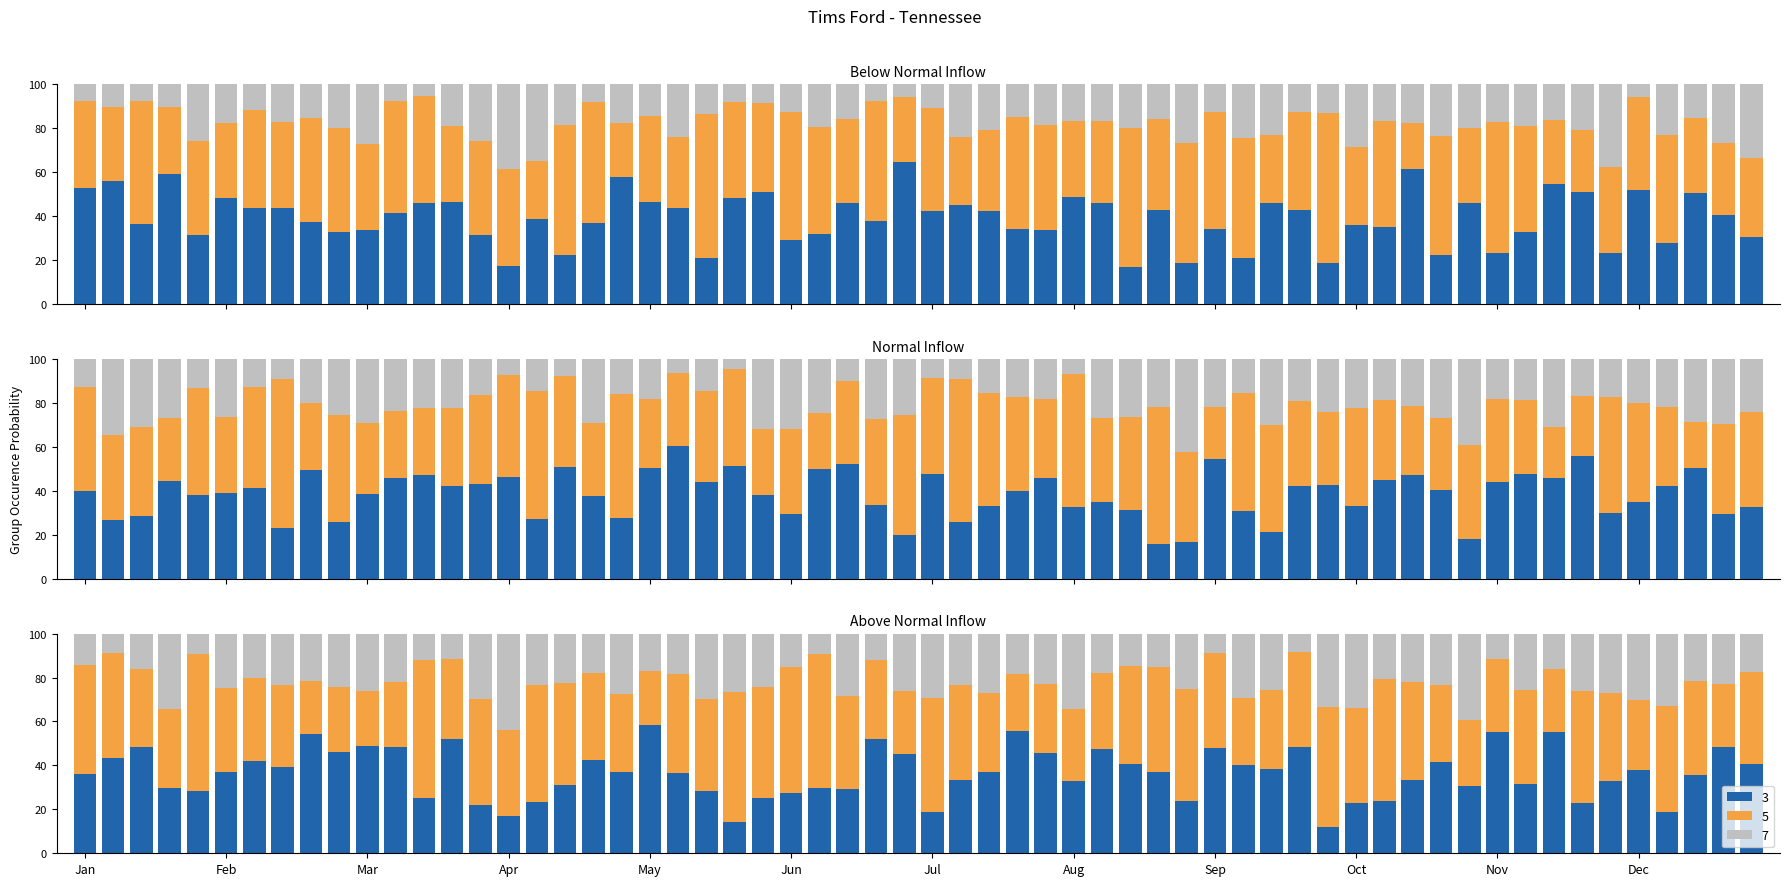

Which series changed the most between 10 and 20?

3